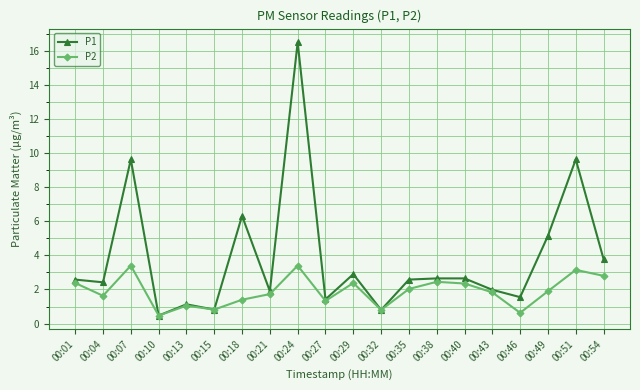

Where does the P1 series first go above 2?

00:01